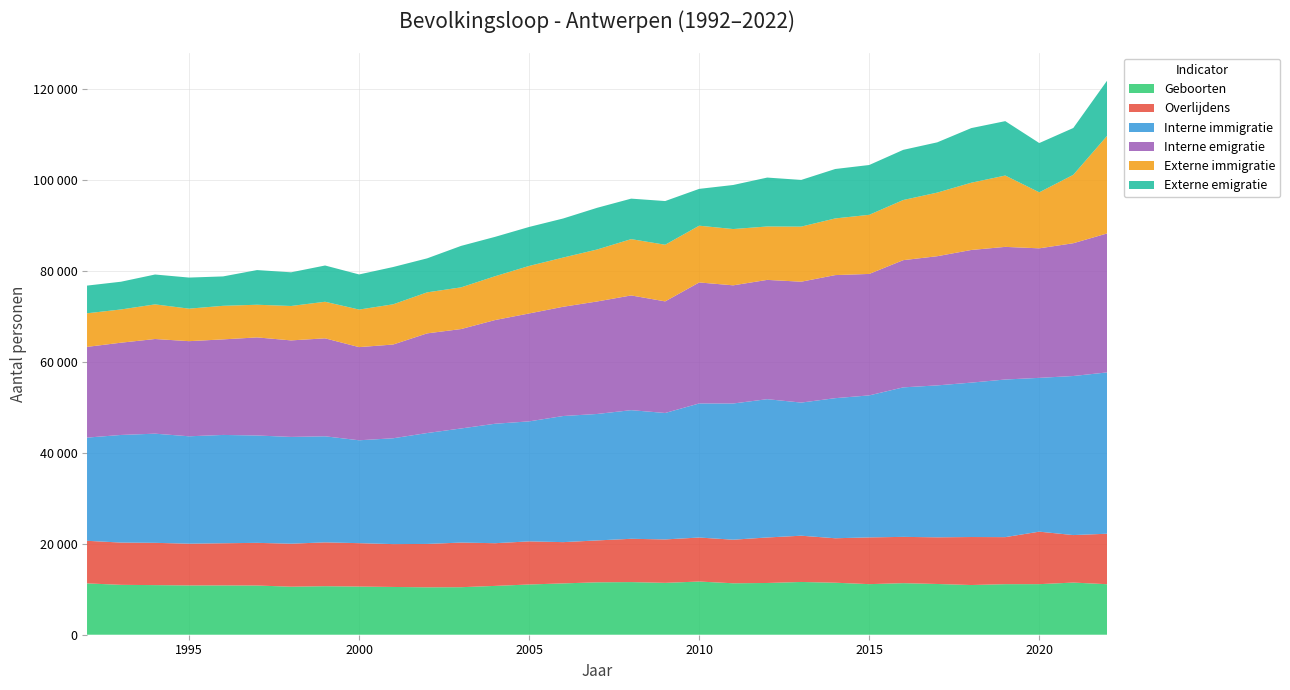

Reading right to left, transcribe all the data shown in this chart.

Geboorten: 11110	11474	11126	11122	10933	11163	11343	11128	11441	11607	11383	11319	11701	11414	11580	11530	11293	11052	10743	10456	10433	10508	10595	10676	10566	10826	10848	10846	10914	10974	11295
Overlijdens: 11110	10448	11548	10348	10560	10267	10183	10285	9780	10176	10010	9585	9680	9552	9523	9214	9077	9483	9391	9816	9539	9427	9547	9642	9460	9385	9275	9183	9301	9298	9368
Interne immigratie: 35492	34995	33835	34675	33968	33421	32892	31239	30819	29288	30426	29965	29496	27817	28300	27821	27744	26402	26281	25106	24399	23282	22635	23335	23490	23618	23829	23625	24016	23677	22702
Interne emigratie: 30578	29209	28494	29178	29180	28419	27984	26719	27076	26590	26242	25994	26620	24549	25237	24748	24033	23739	22816	21869	21923	20622	20493	21552	21234	21578	21021	20927	20824	20297	19959
Externe immigratie: 21512	15048	12323	15697	14796	13993	13231	13005	12465	12121	11750	12383	12487	12462	12389	11436	10826	10453	9639	9172	9024	8848	8262	8046	7571	7187	7385	7152	7619	7311	7391
Externe emigratie: 12154	10303	10838	11965	12017	11057	11034	10960	10874	10270	10758	9692	8100	9611	8907	9172	8595	8580	8662	9124	7479	8202	7727	7975	7409	7627	6466	6838	6569	6103	6089